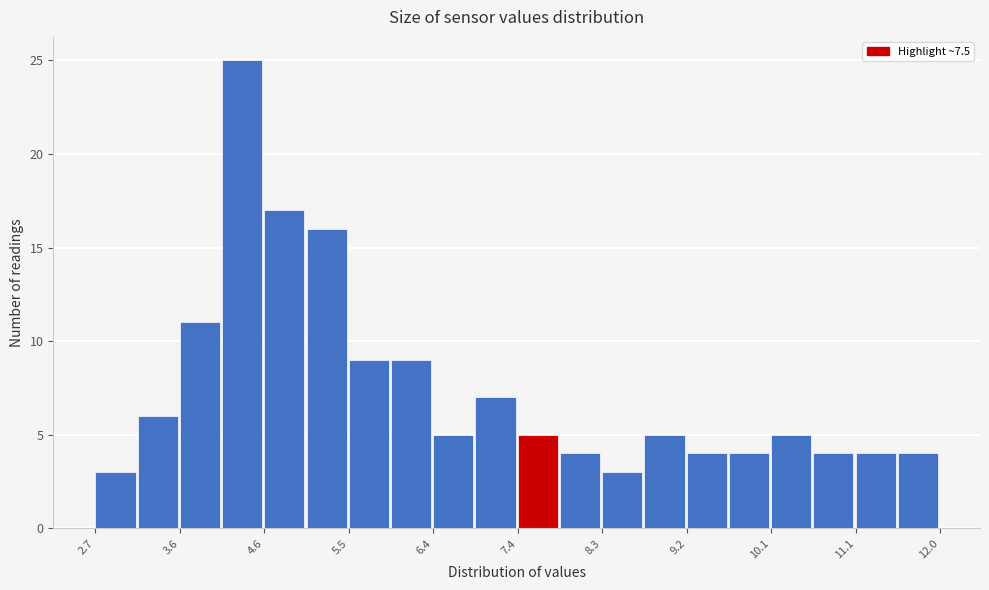

Reading left to right, list every bar in this chart as the range it spans on the x-axis followed by its height. Neither the bar edges nor the heights are printed on the chart, so give them approximately, as read against the axes.

2.7 to 3.2: 3
3.2 to 3.6: 6
3.6 to 4.1: 11
4.1 to 4.6: 25
4.6 to 5.0: 17
5.0 to 5.5: 16
5.5 to 6.0: 9
6.0 to 6.4: 9
6.4 to 6.9: 5
6.9 to 7.4: 7
7.4 to 7.8: 5
7.8 to 8.3: 4
8.3 to 8.7: 3
8.7 to 9.2: 5
9.2 to 9.7: 4
9.7 to 10.1: 4
10.1 to 10.6: 5
10.6 to 11.1: 4
11.1 to 11.5: 4
11.5 to 12.0: 4